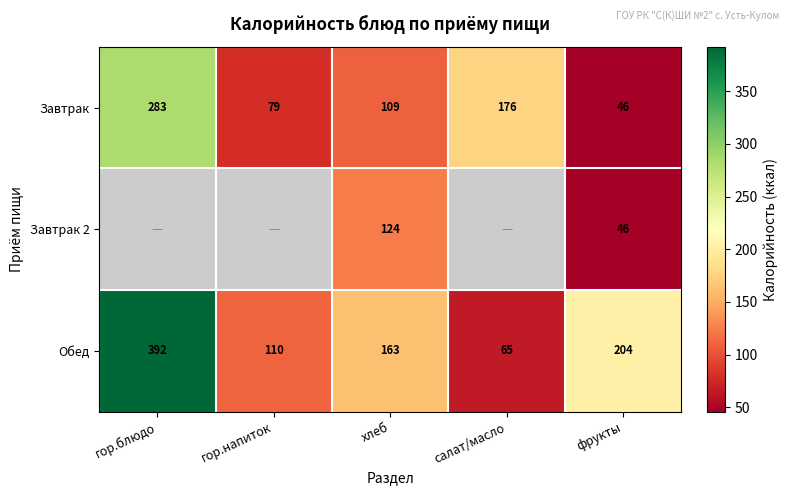

Which category has the highest value in the Обед series?

гор.блюдо